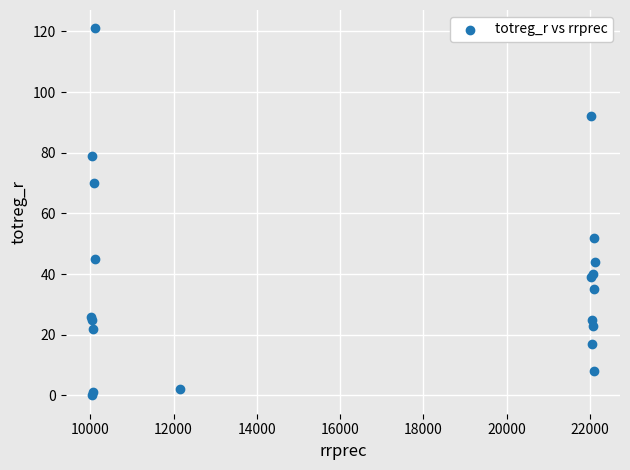

What Y value in the scatter plot is closest to 60?

52